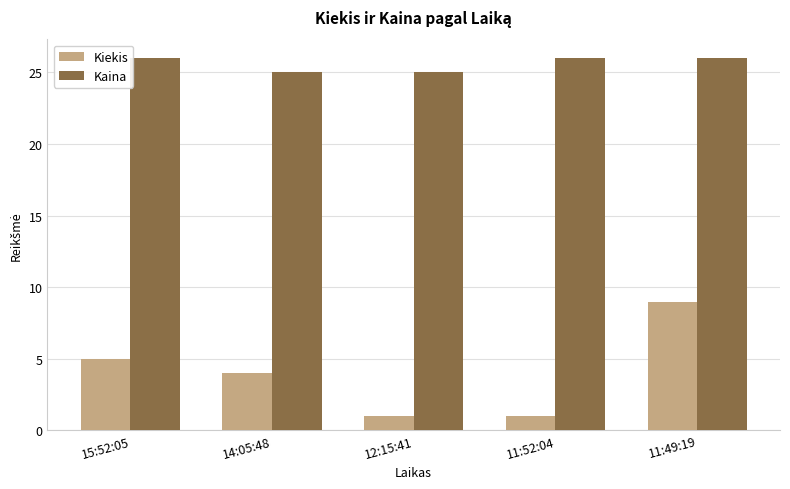

Rank the series at 14:05:48 from highest to lowest value.

Kaina, Kiekis